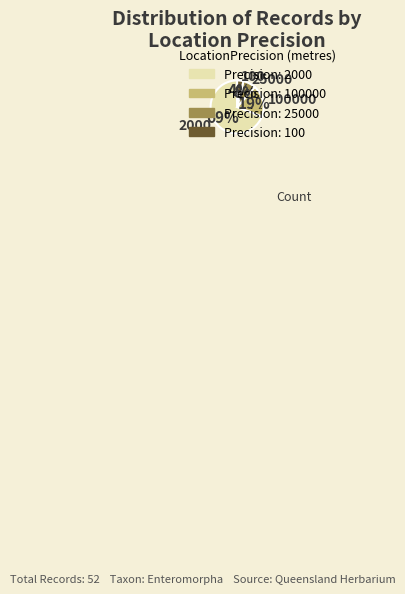

Does any single category account for the majority?

Yes